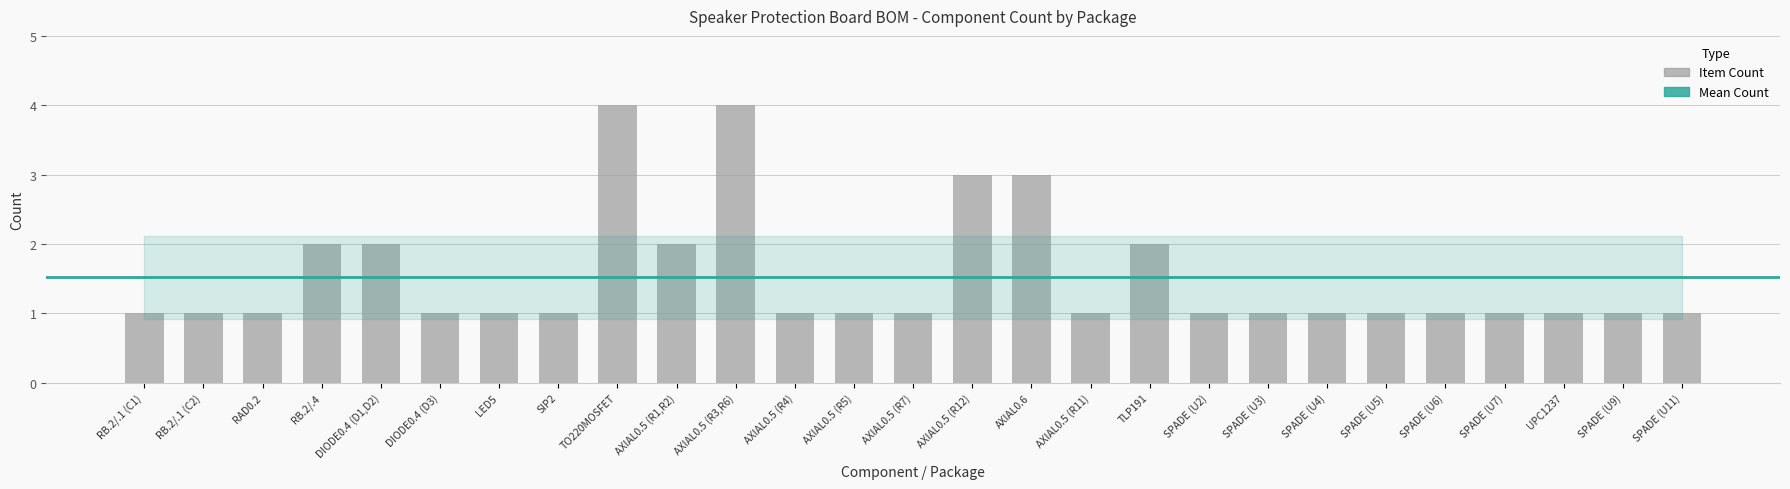

Are the bars horizontal?

No